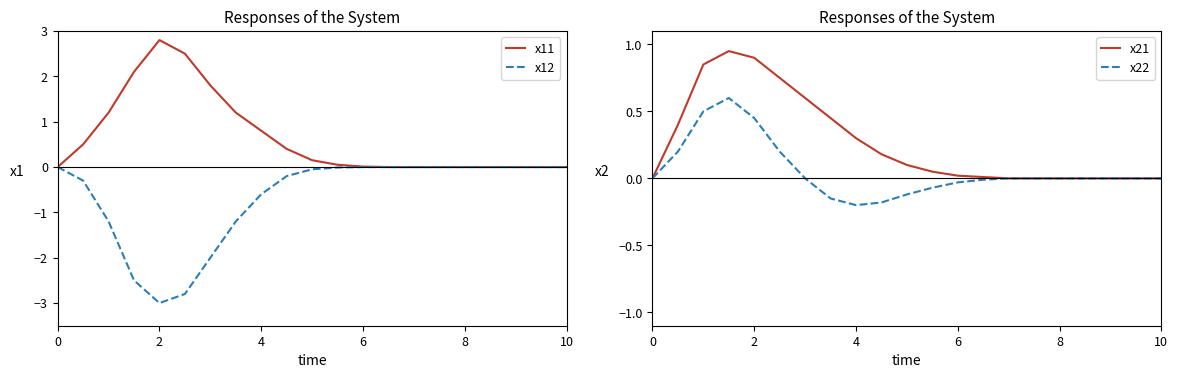

How many lines are shown in the chart?

4